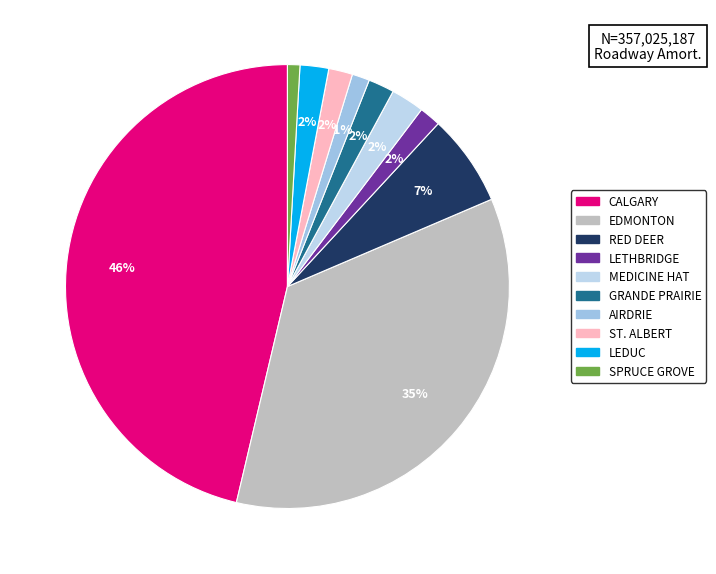

How many slices are in this pie chart?

10